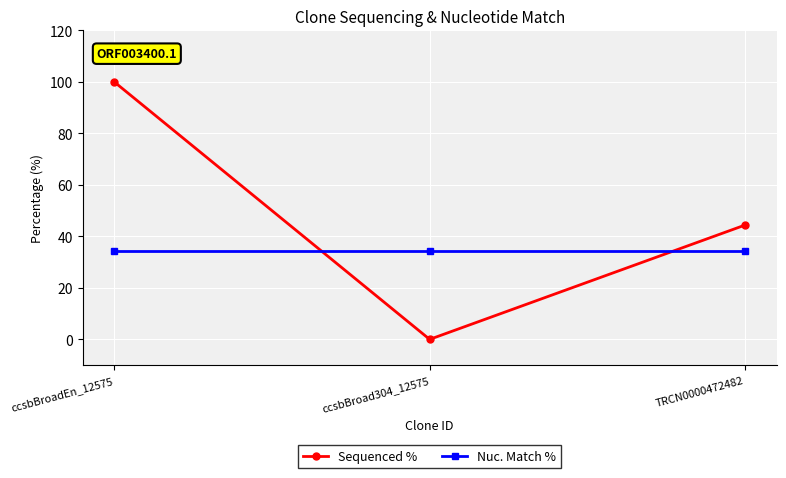

At ccsbBroadEn_12575, list the series in order from smallest to largest.

Nuc. Match %, Sequenced %